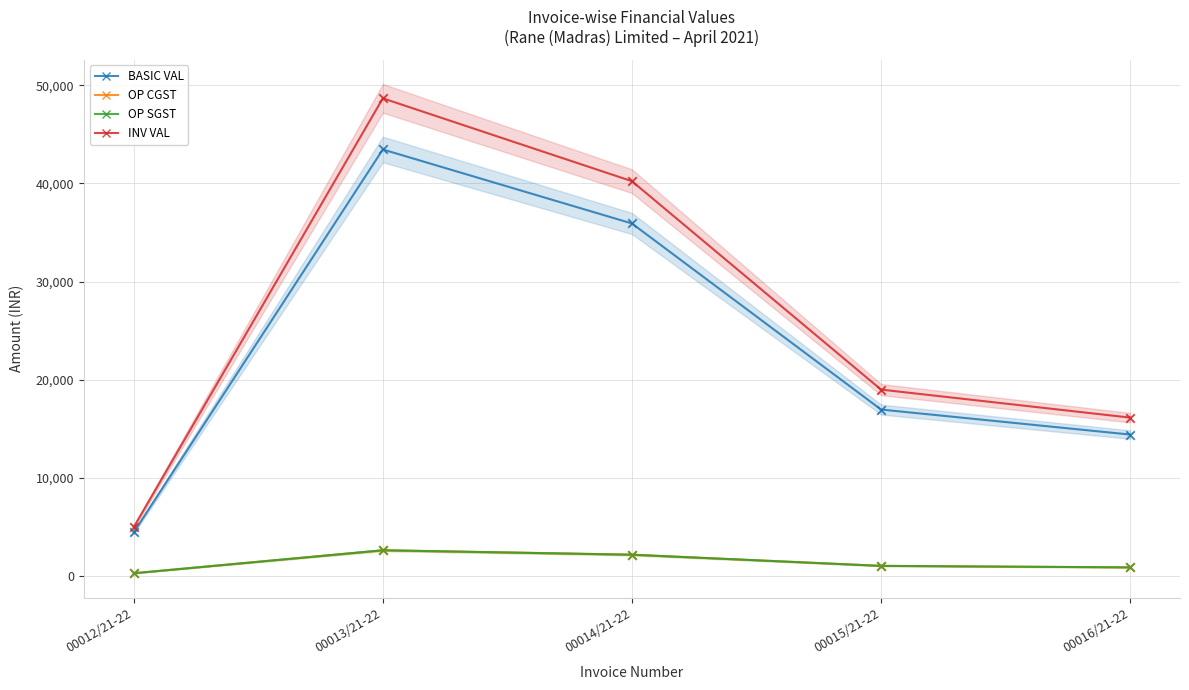

Which series reaches the maximum Y coordinate?

INV VAL